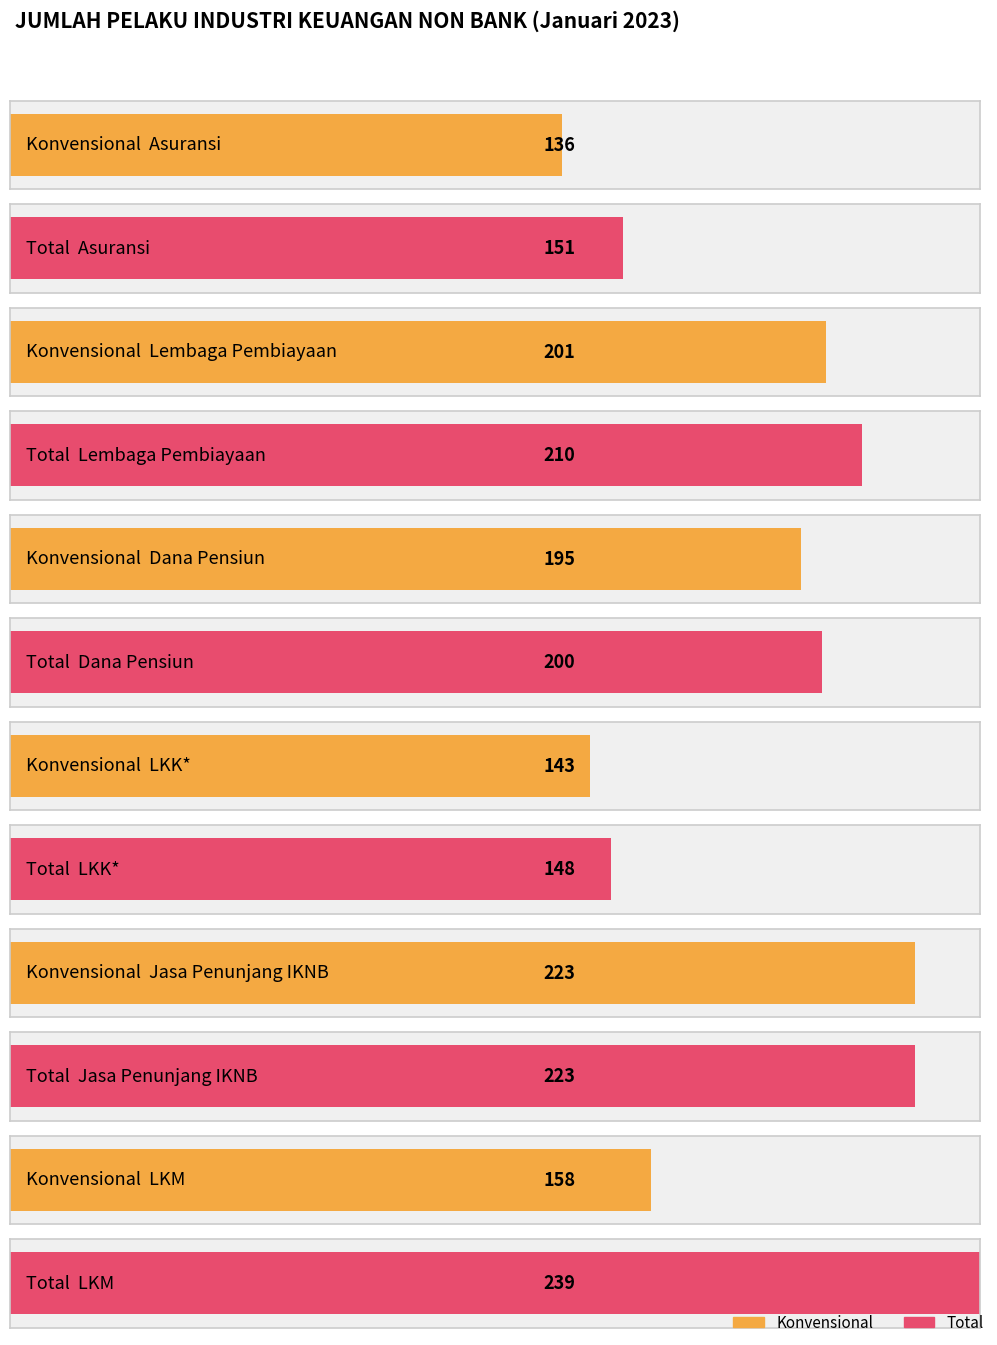

At how many categories does at least one series exceed 213?

2